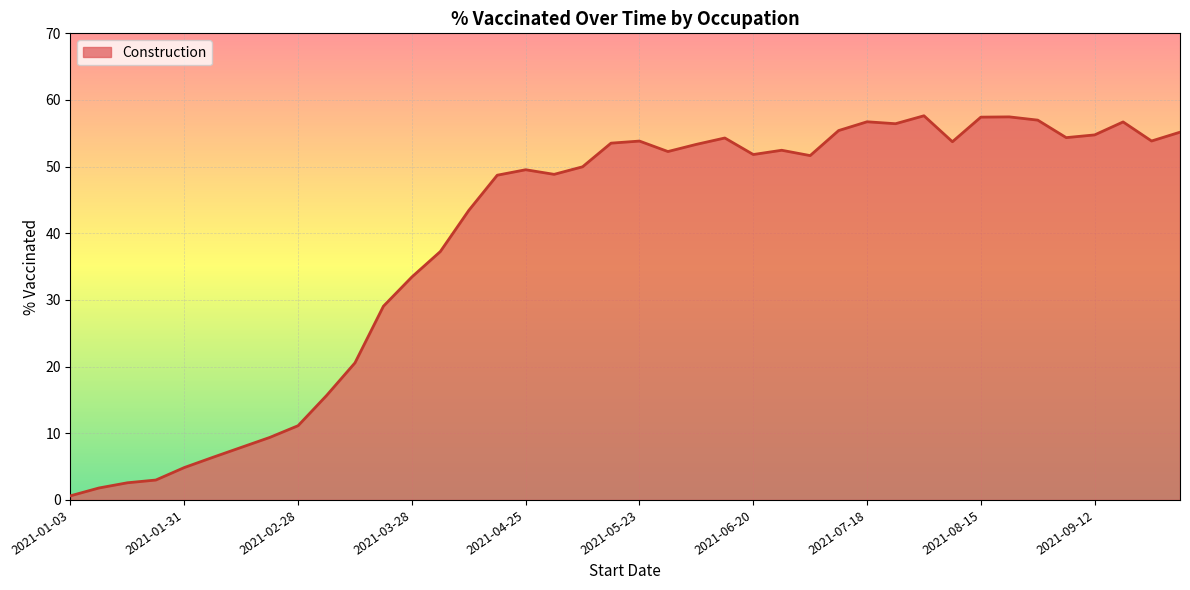

What is the difference between the maximum and minimum values?

57.0